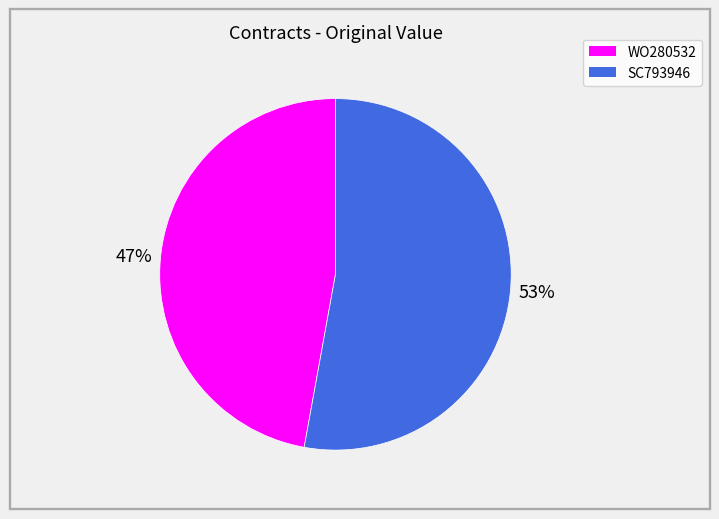

What percentage is the WO280532 slice, to the nearest percent?

47%